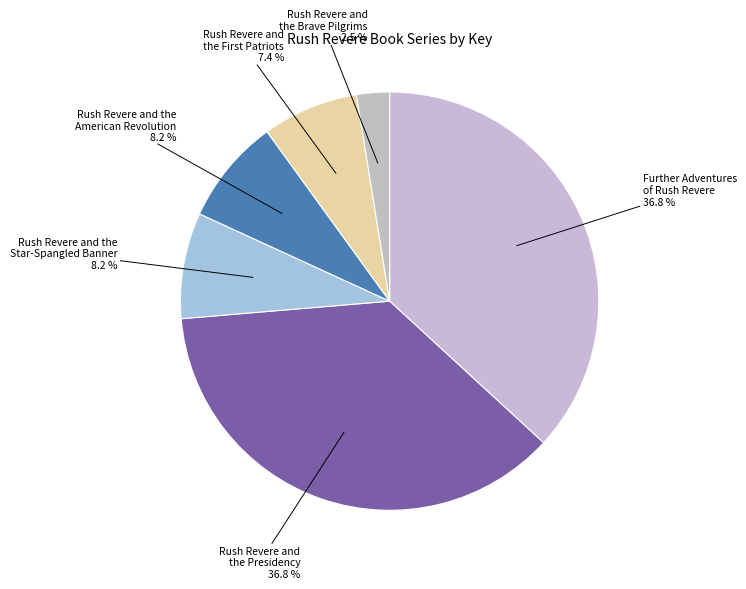

Which slice is the largest?

Further Adventures
of Rush Revere